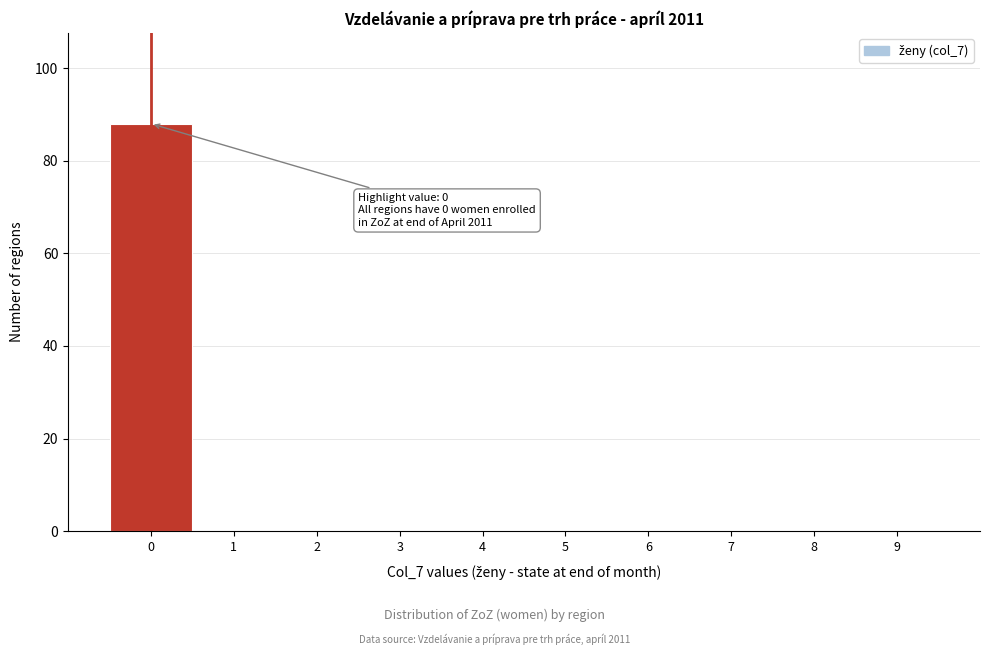

Reading left to right, extract all data points from this chart.

0=88	1=0	2=0	3=0	4=0	5=0	6=0	7=0	8=0	9=0